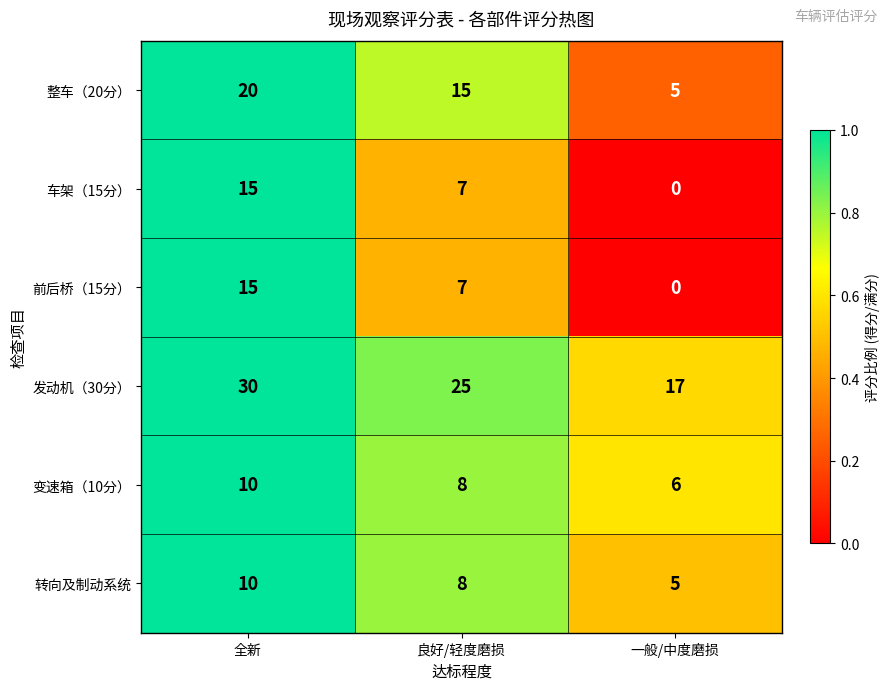

What is the spread (max minus min) of values at 良好/轻度磨损?

18